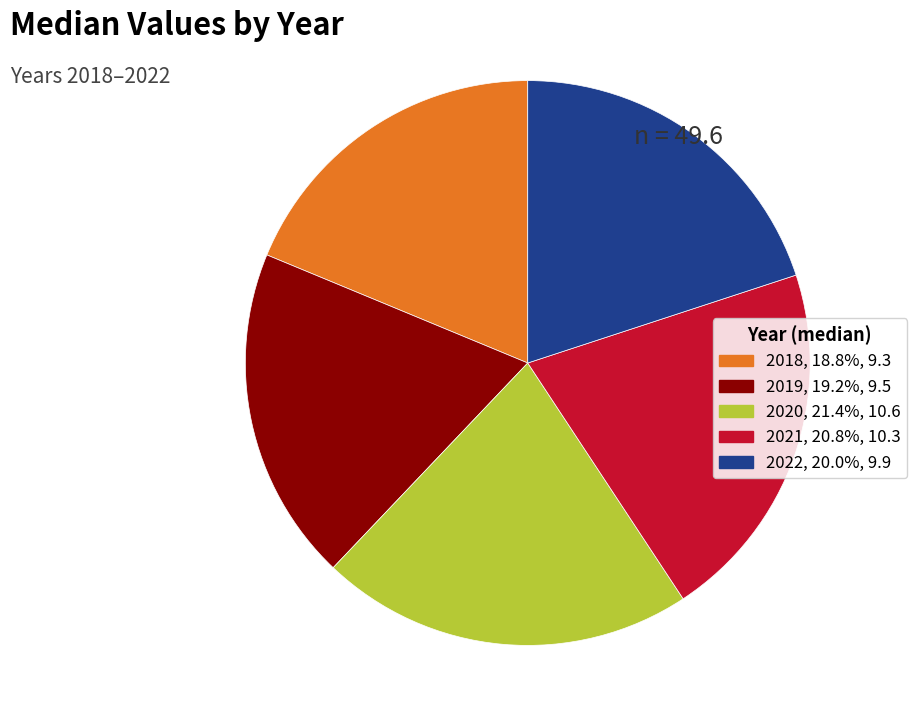

What is the largest slice in the pie chart?

2020